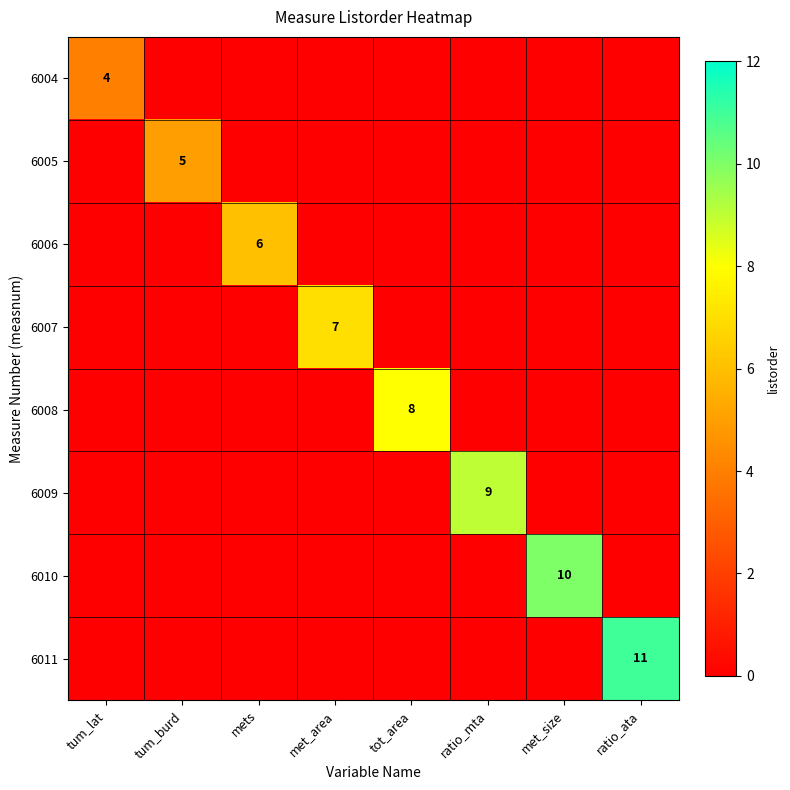

True or false: 6010 has a value of 15 at met_size.

False